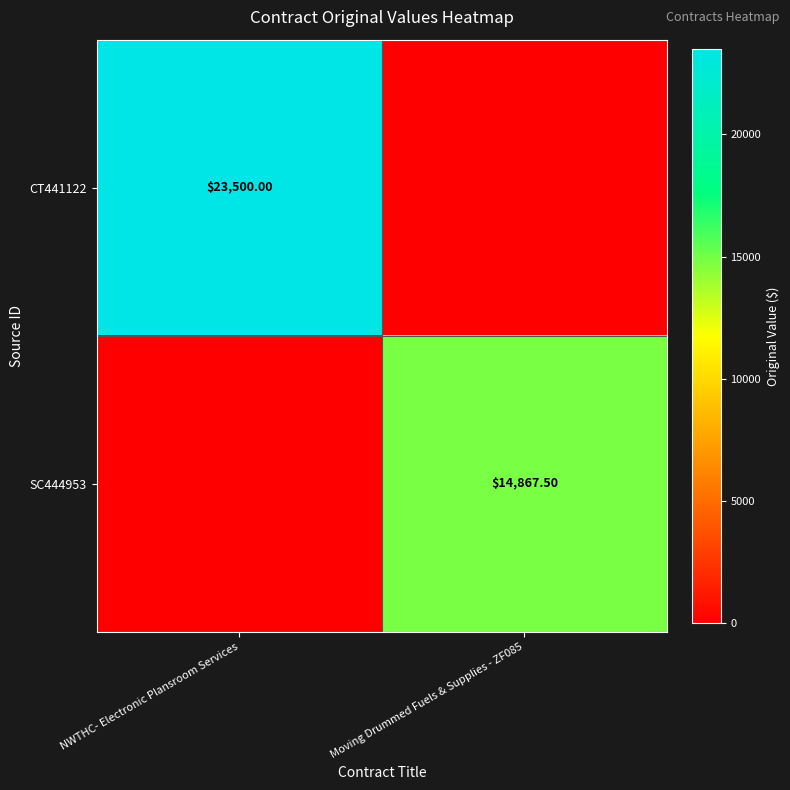

Is the value of CT441122 at NWTHC- Electronic Plansroom Services greater than the value of SC444953 at Moving Drummed Fuels & Supplies - ZF085?

Yes